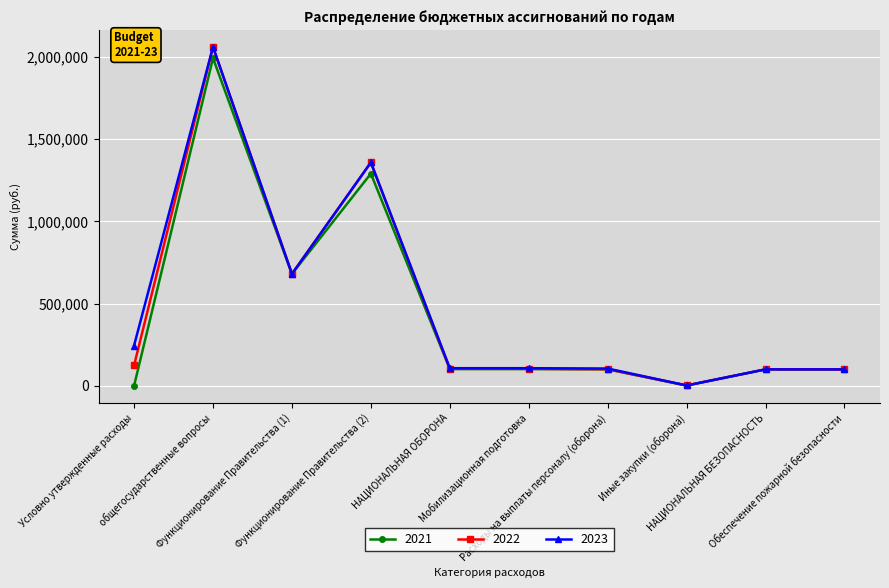

At how many categories does at least one series exceed 635085?

3